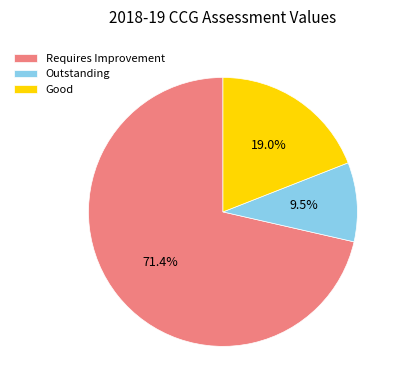

Approximately how many times larger is the value at Requires Improvement compared to Good?

3.8